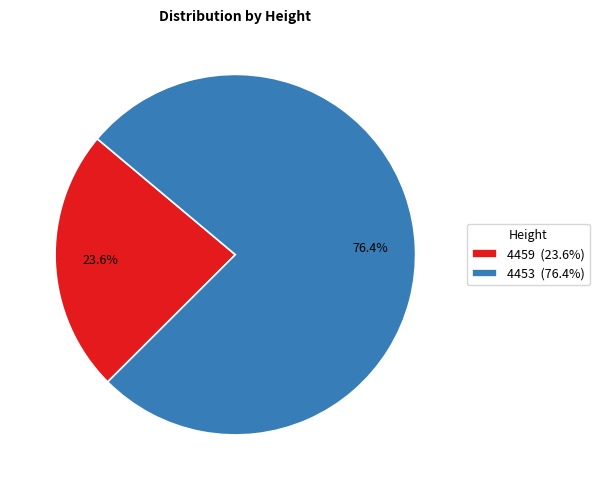

Is there any slice that represents more than half of the pie?

Yes